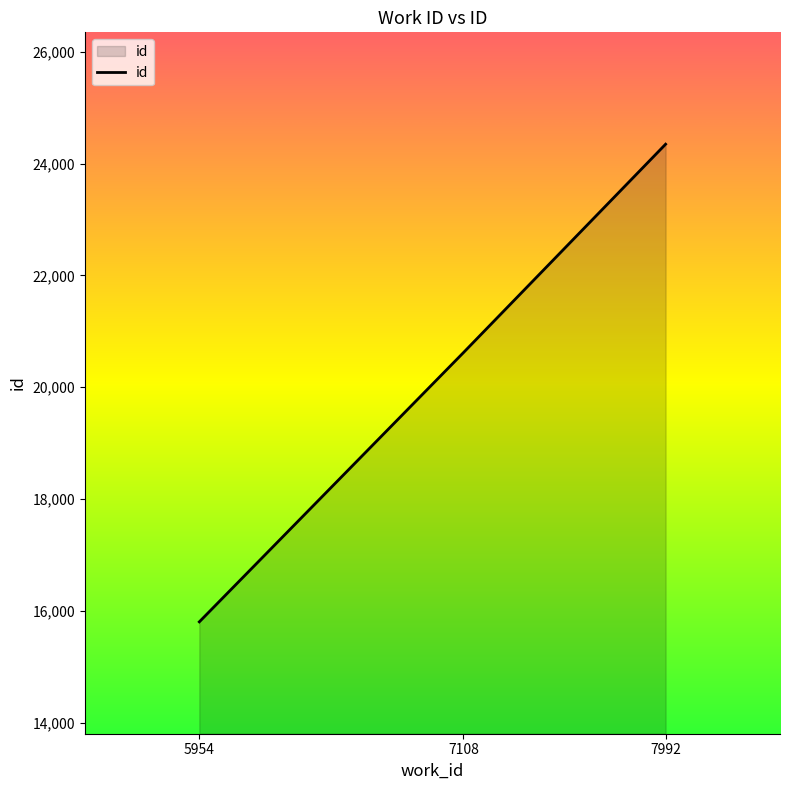

True or false: the data shows 15806 at 5954.

True